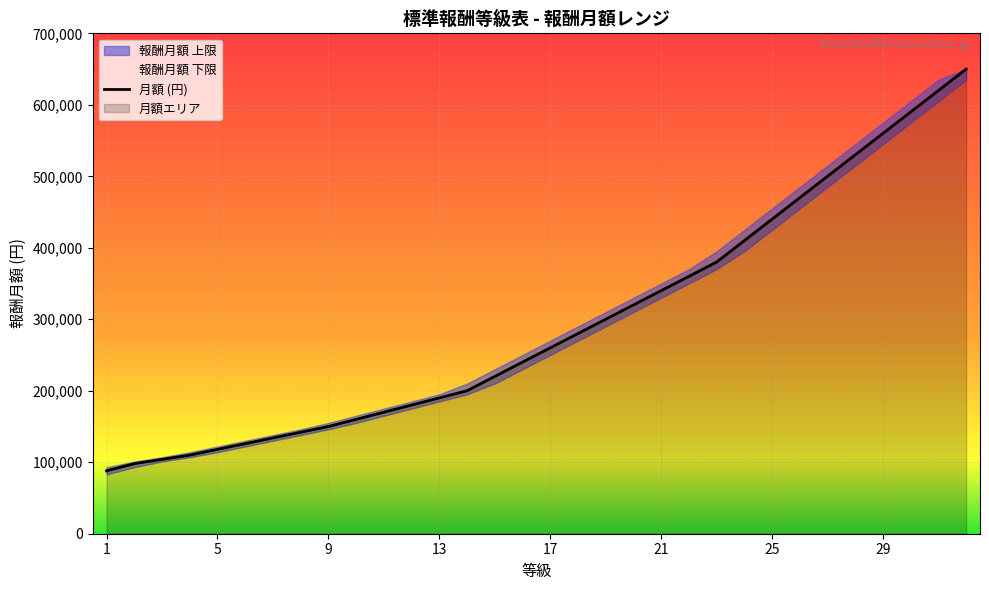

Reading left to right, extract all data points from this chart.

88000	98000	104000	110000	118000	126000	134000	142000	150000	160000	170000	180000	190000	200000	220000	240000	260000	280000	300000	320000	340000	360000	380000	410000	440000	470000	500000	530000	560000	590000	620000	650000